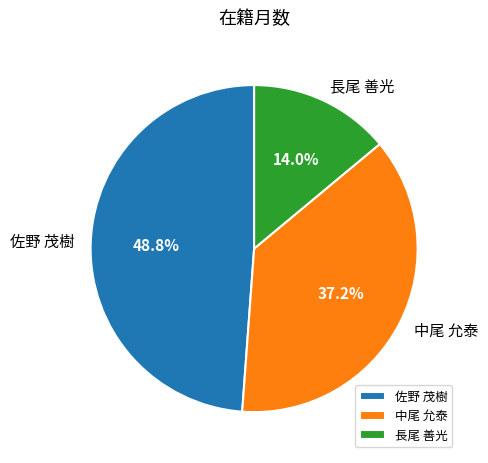

Do 中尾 允泰 and 佐野 茂樹 together represent more than half of the pie?

Yes